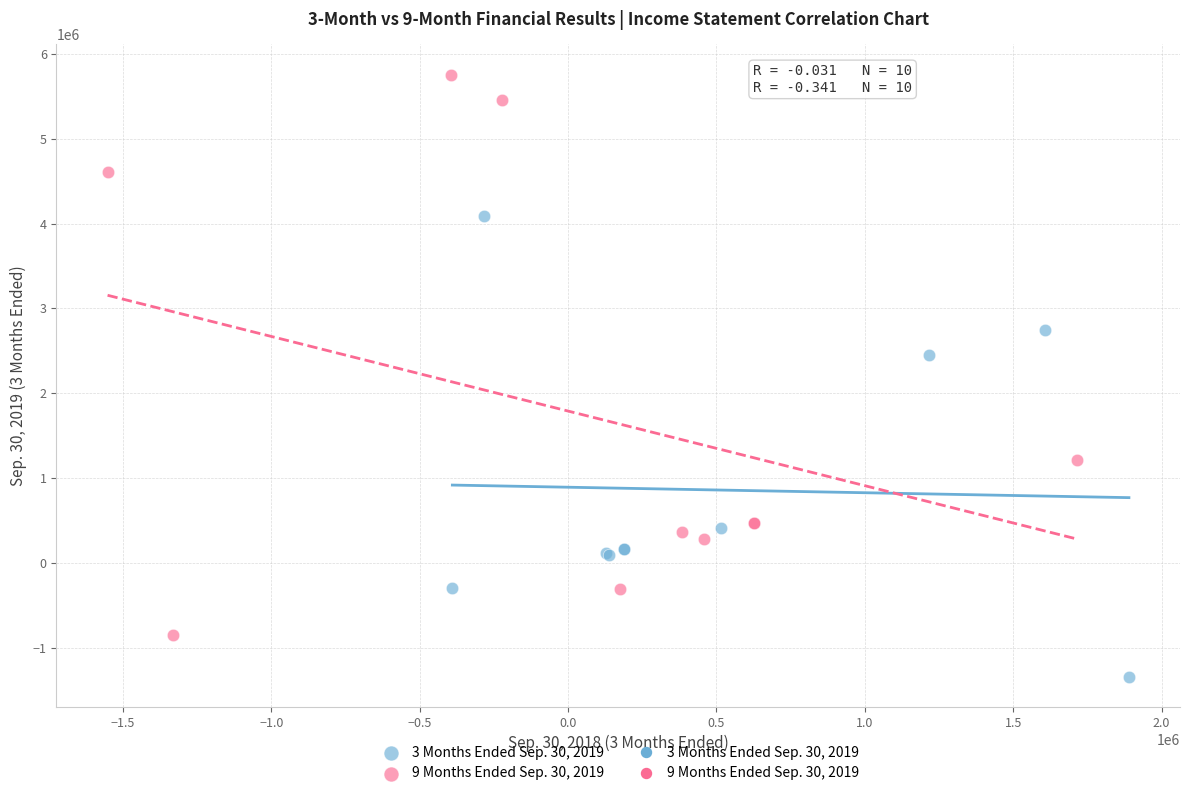

Which series has the largest Y range (max minus min)?

9 Months Ended Sep. 30, 2019